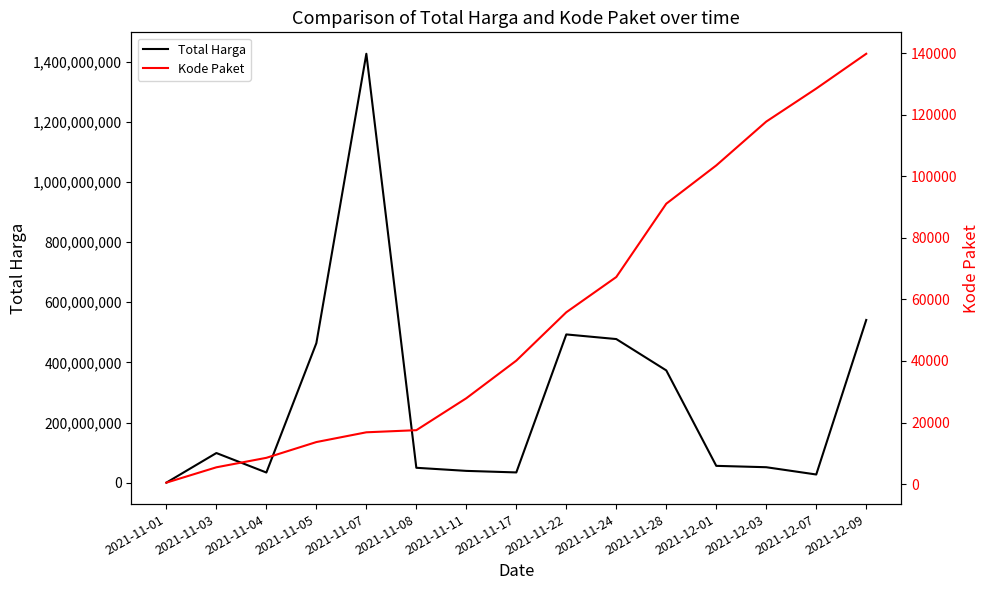

Is this an area chart (filled region under the line)?

No